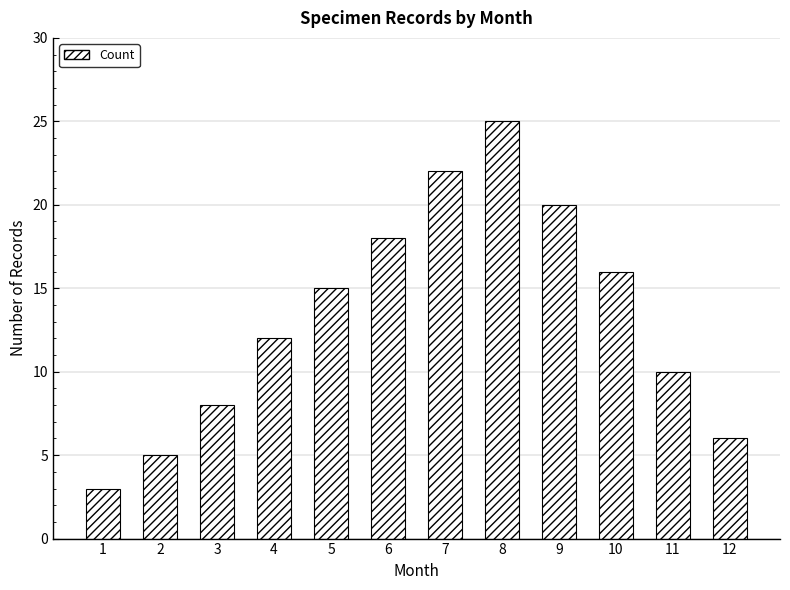

What is the approximate value at 8?

25